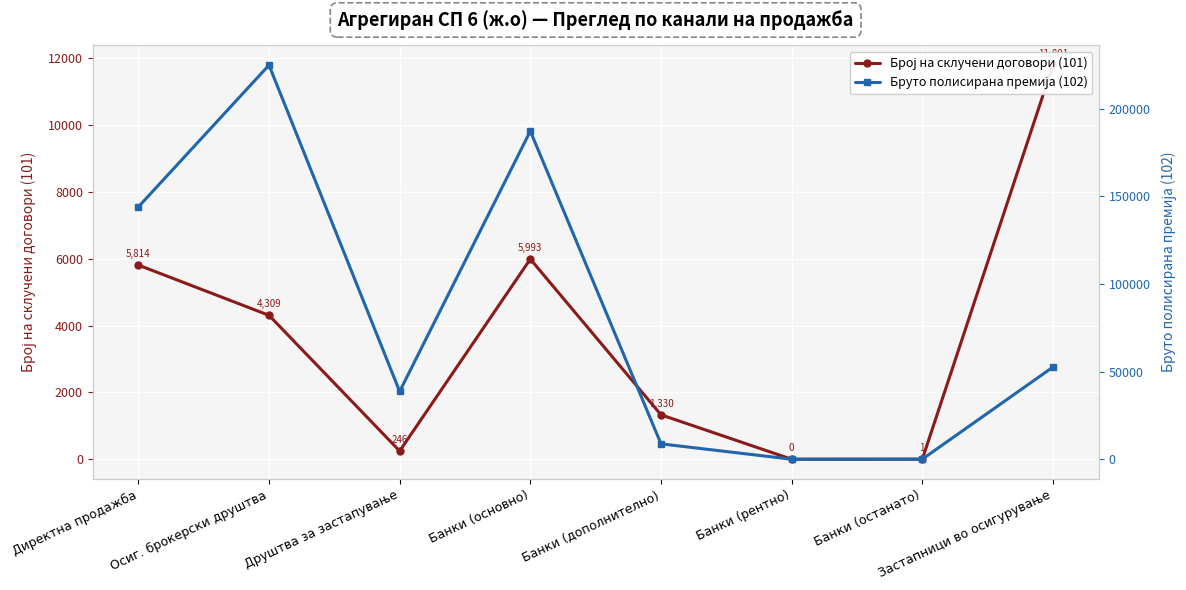

How many series are shown in this chart?

2